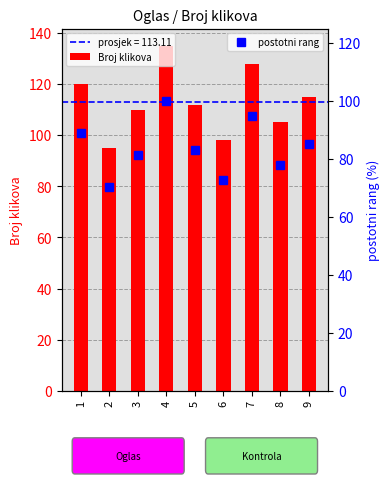

What is the difference between the postotni rang values at 6 and 9?

12.6